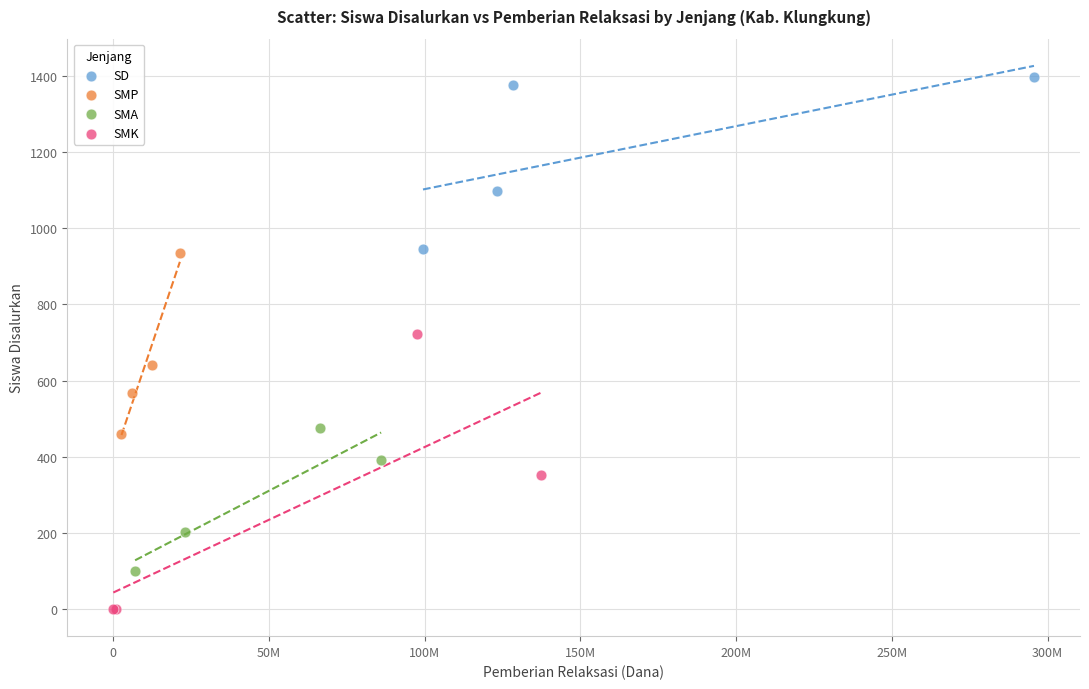

Which series reaches the maximum Y coordinate?

SD